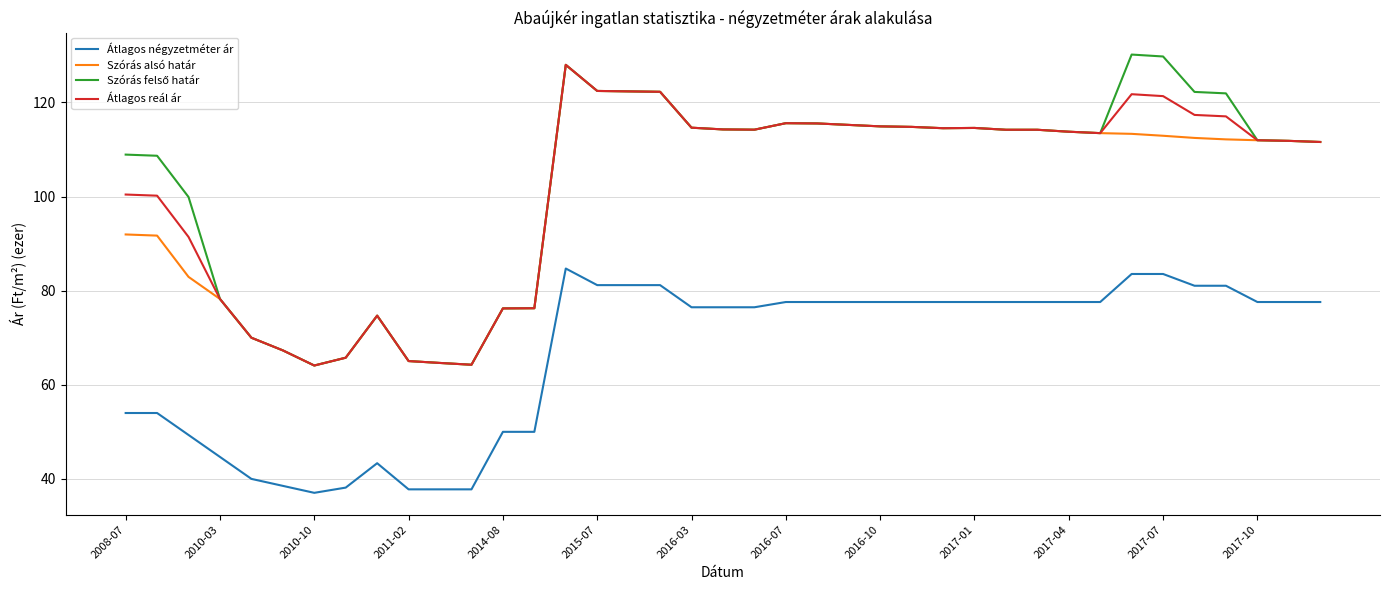

True or false: Átlagos négyzetméter ár and Átlagos reál ár intersect in this chart.

False